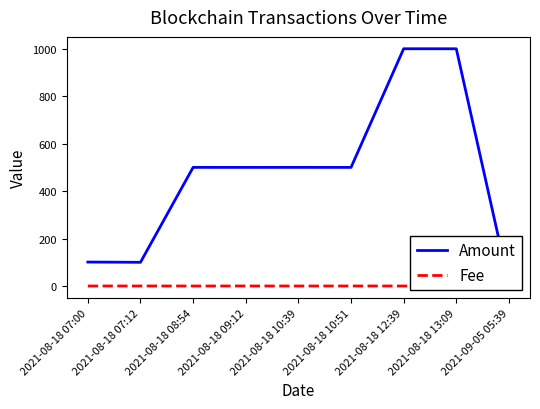

Rank the series by their average value, from lowest to highest.

Fee, Amount